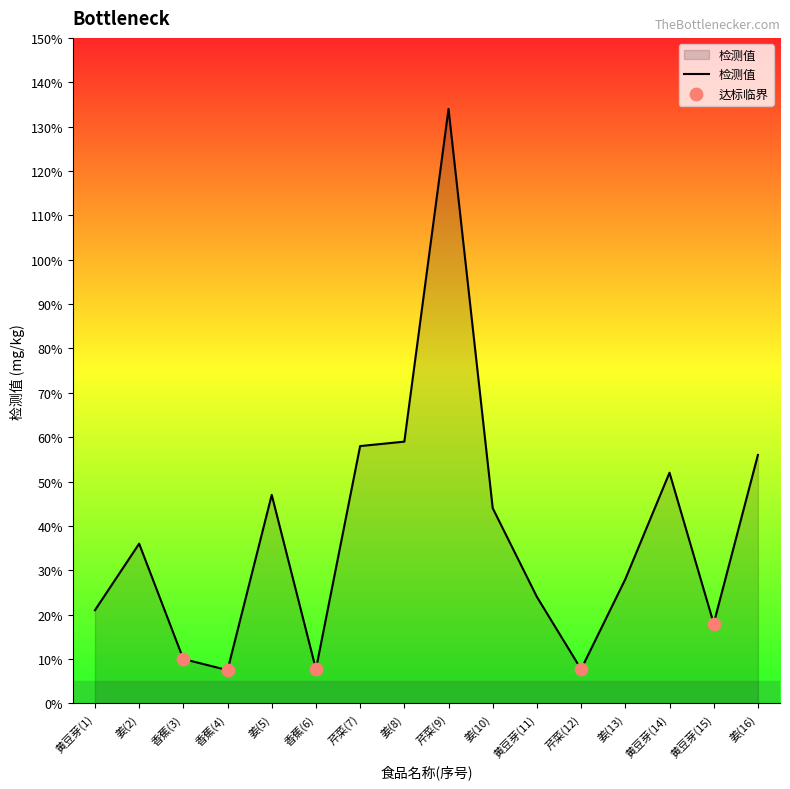

What is the change in value from 芹菜(9) to 姜(10)?

-0.9